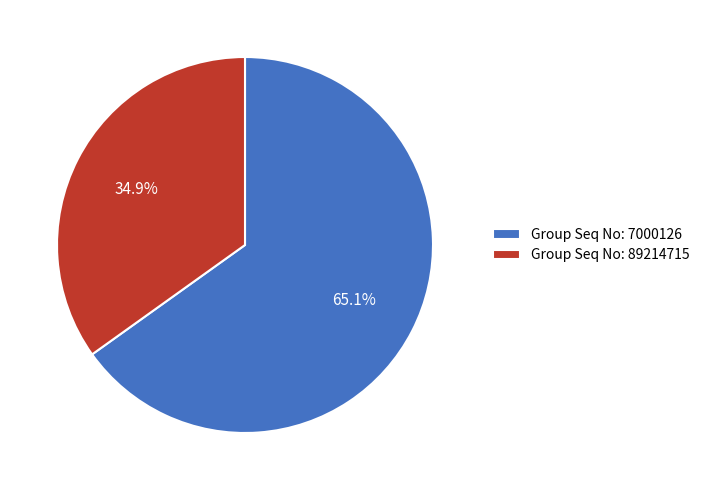

Is the sum of Group Seq No: 7000126 and Group Seq No: 89214715 greater than half?

Yes